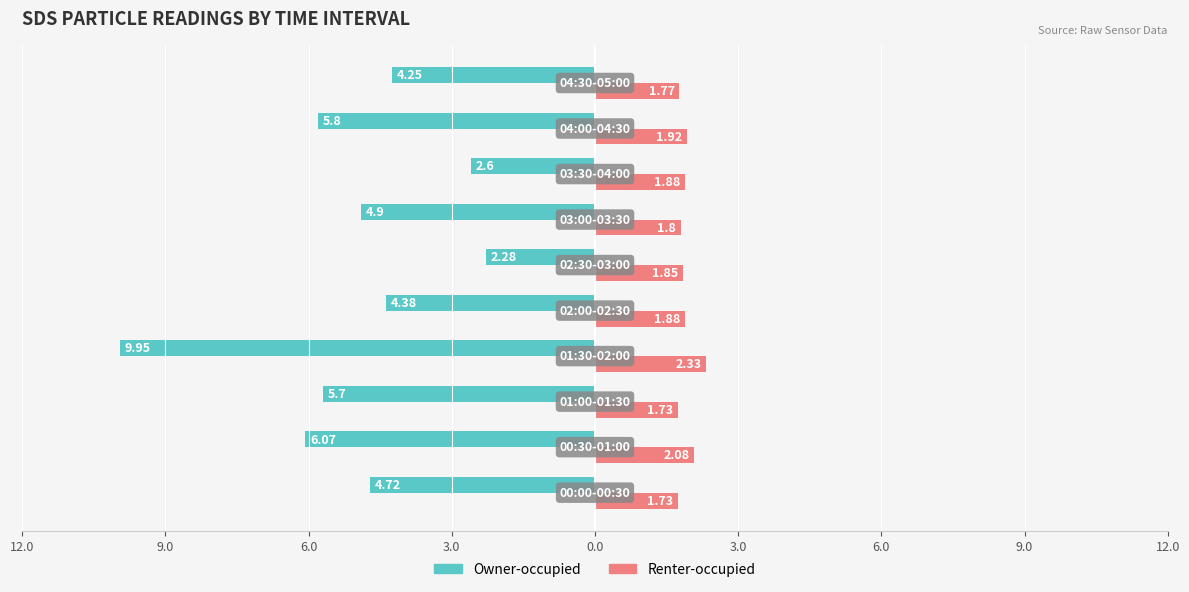

What are all the series names shown in the legend?

Owner-occupied, Renter-occupied